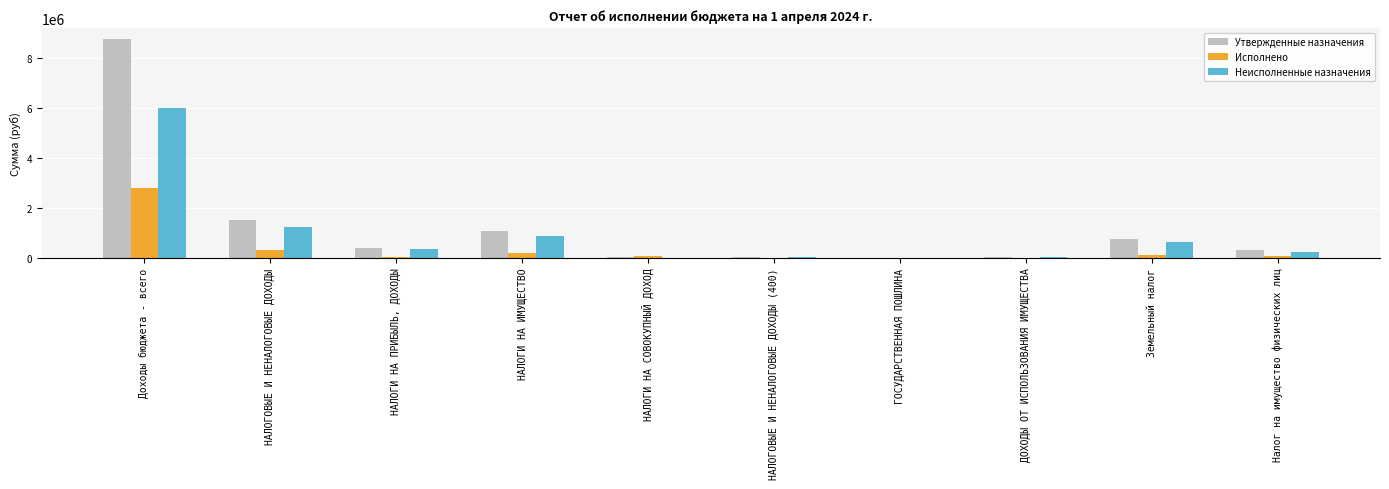

The Утвержденные назначения series shows 1523000.0 at НАЛОГОВЫЕ И НЕНАЛОГОВЫЕ ДОХОДЫ. True or false?

True